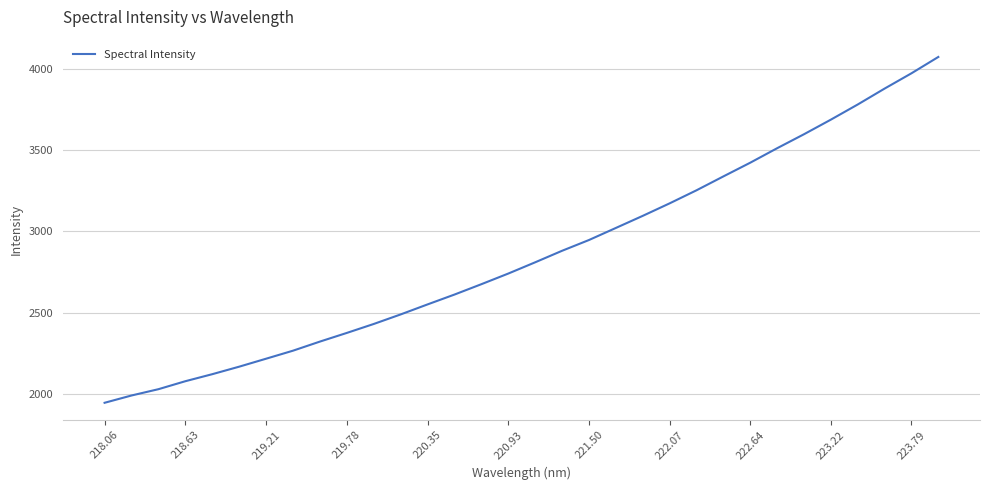

Does the chart display data point markers on the line(s)?

No